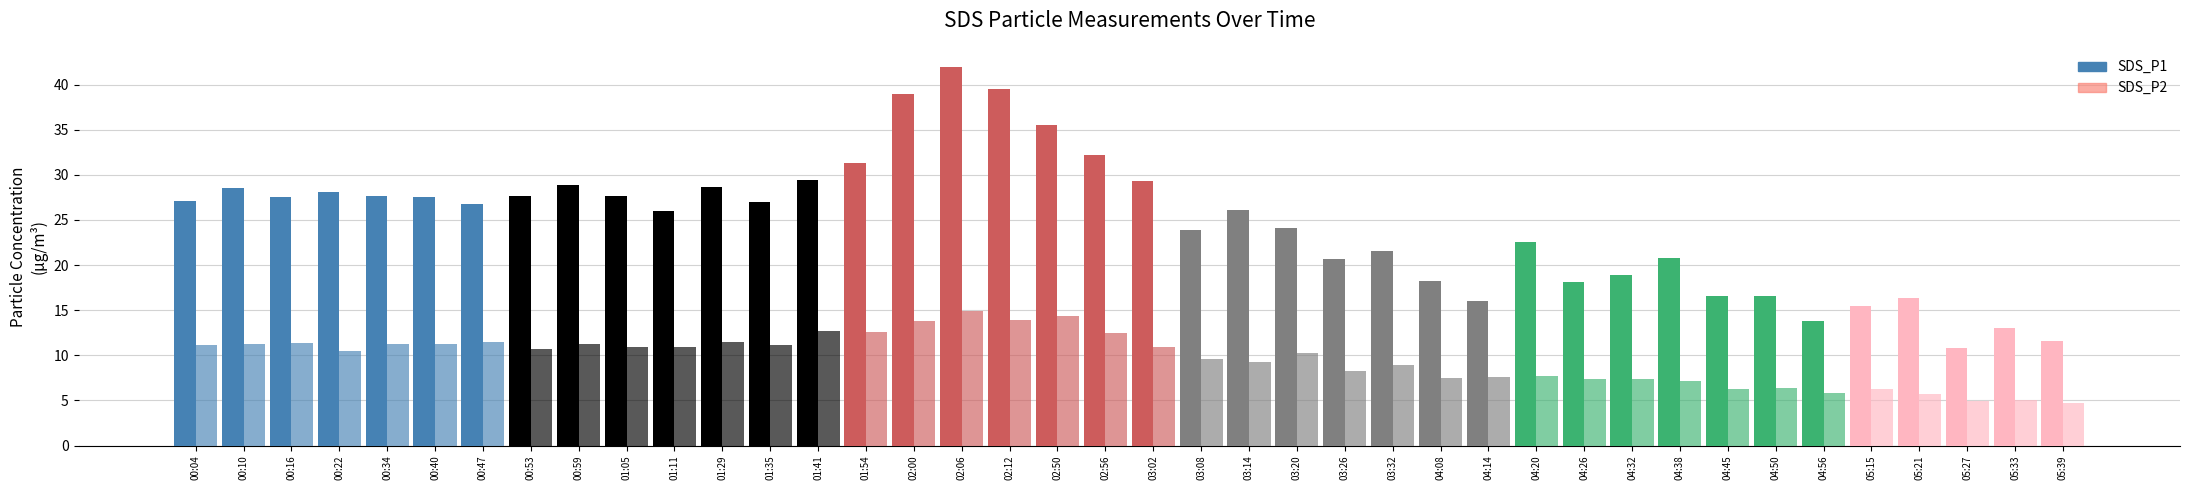

What is the minimum value shown in the chart?

4.8